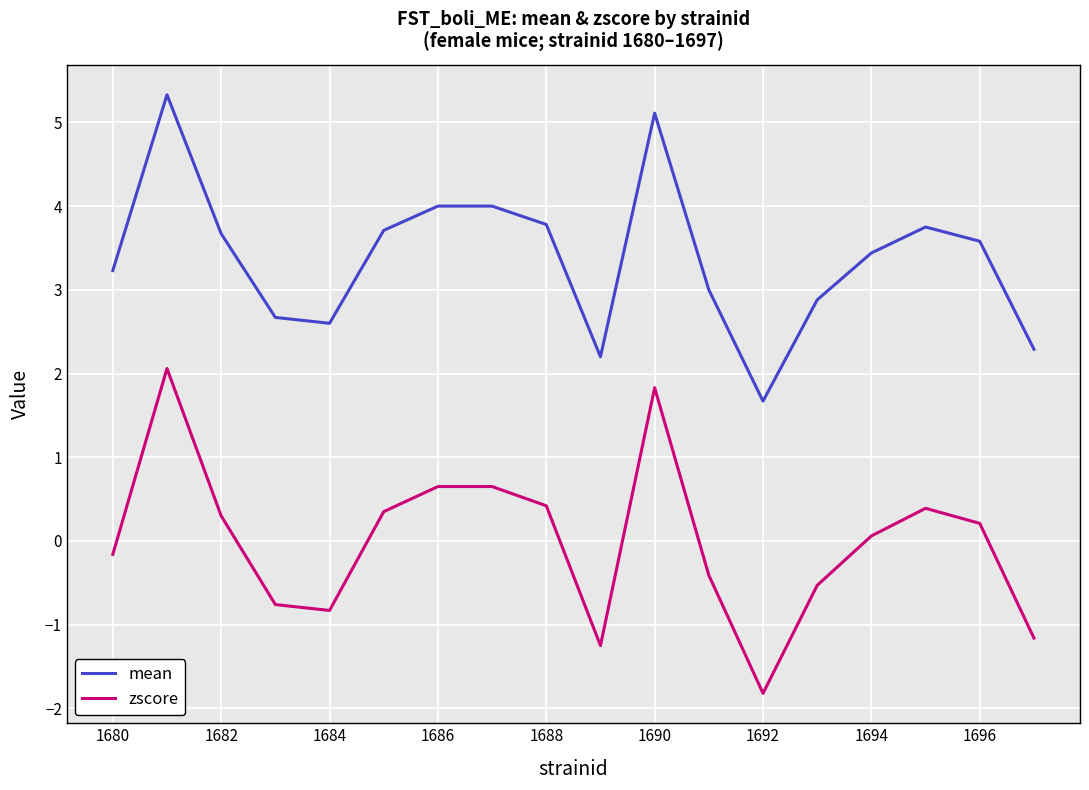

Which series has the largest total across all categories?

mean